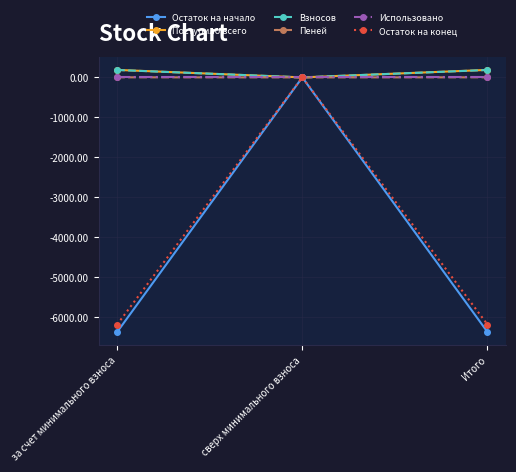

True or false: Остаток на начало has a value of -6375.2 at Итого.

True